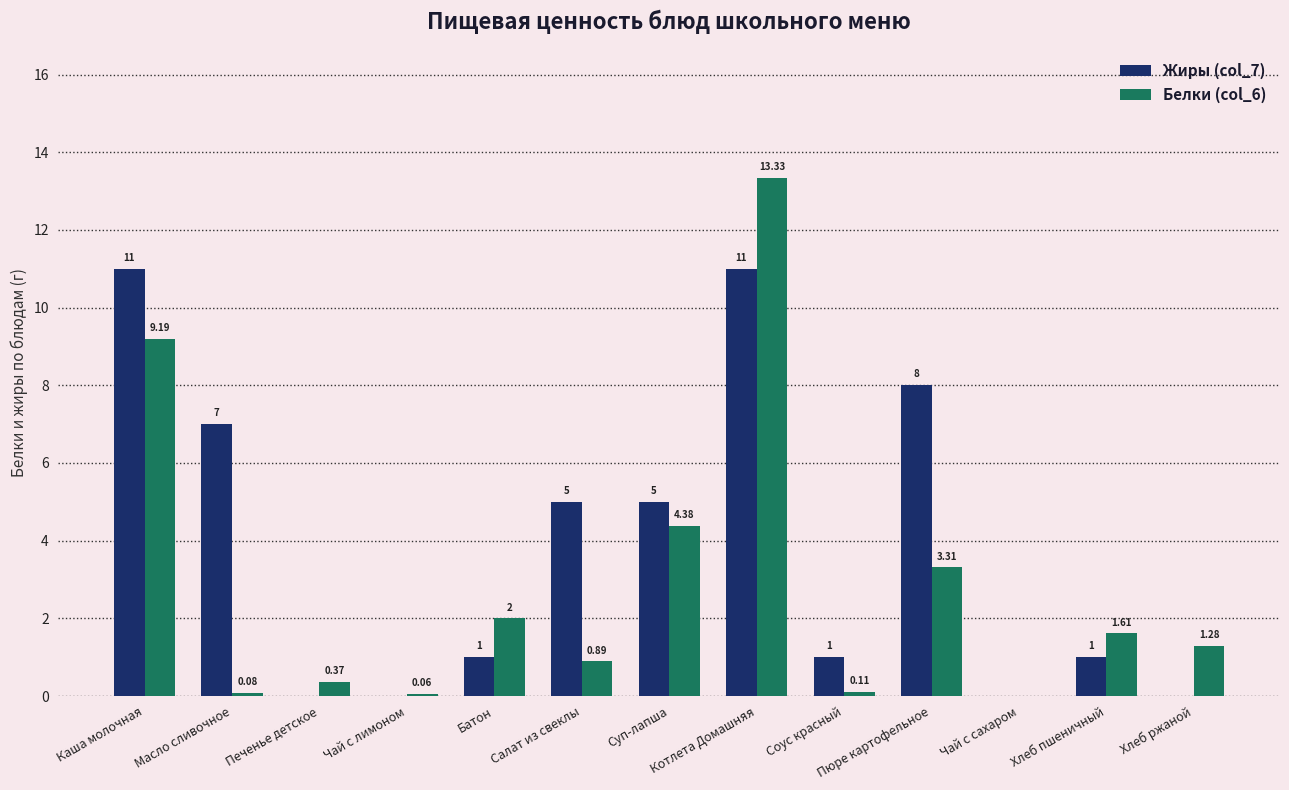

At which category does the chart reach its peak across all series?

Котлета Домашняя